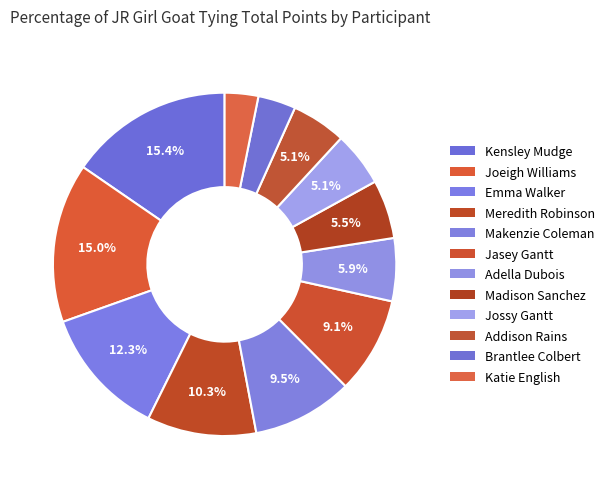

To the nearest percent, what is the difference between the largest and smallest slice percentages?

12%